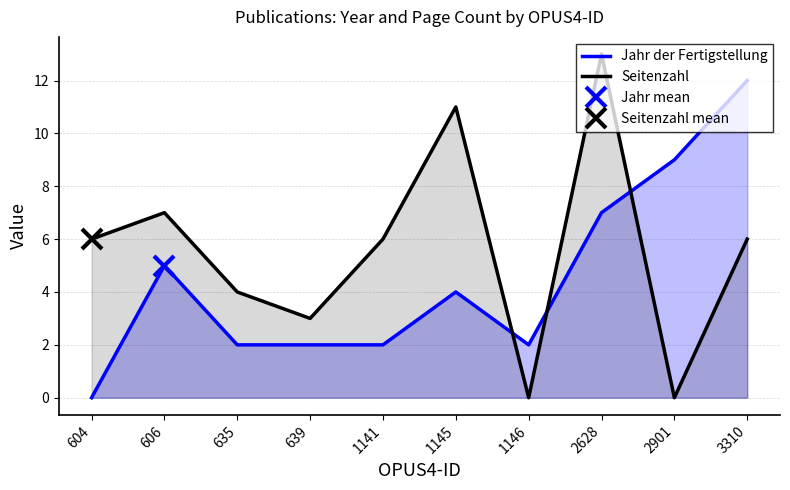

True or false: Seitenzahl has a value of 6 at 1141.

True